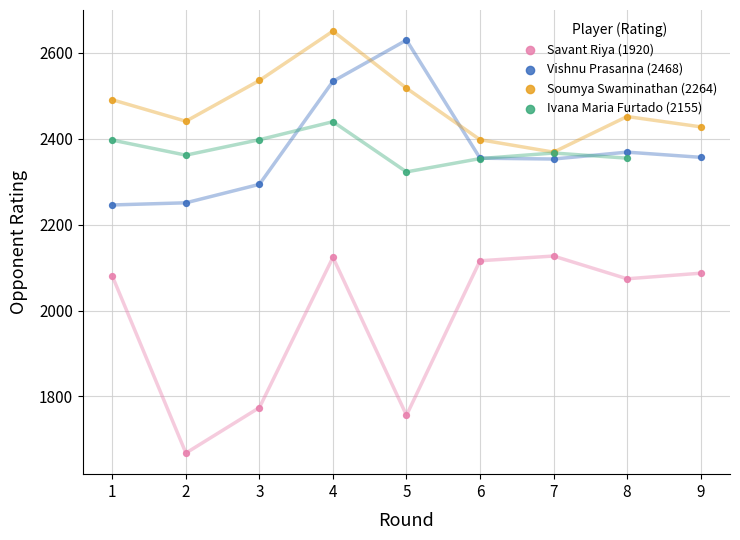

At which category is the sum across all series the highest?

4